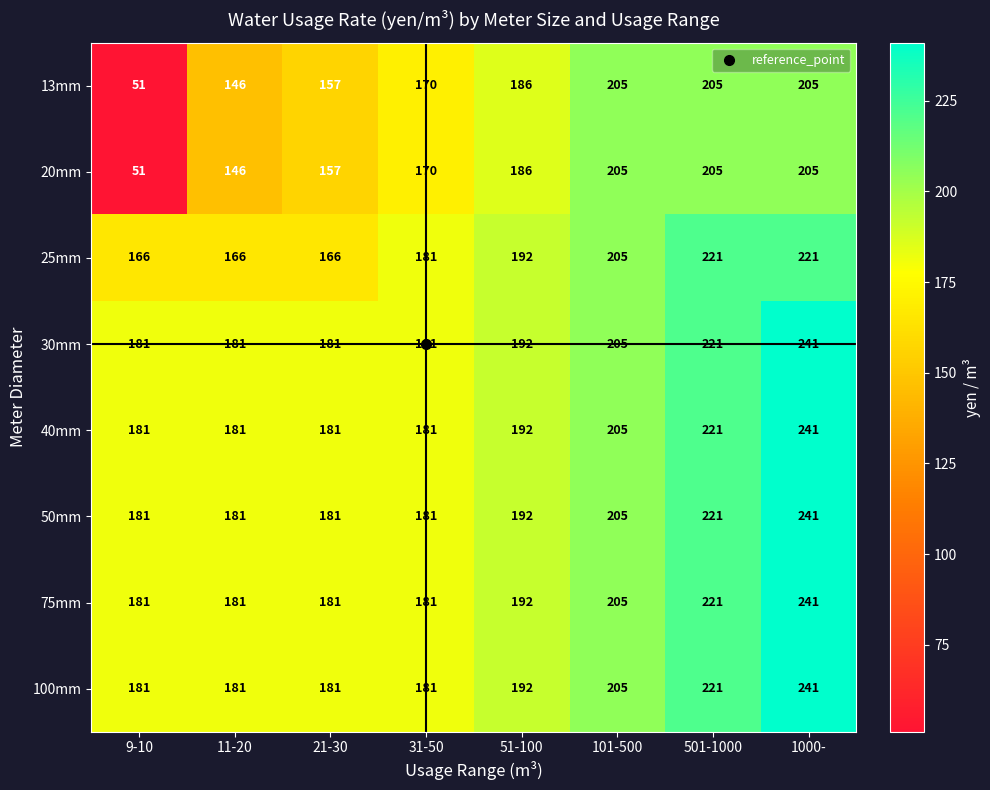

What is the difference between the highest and lowest values at 31-50?

11